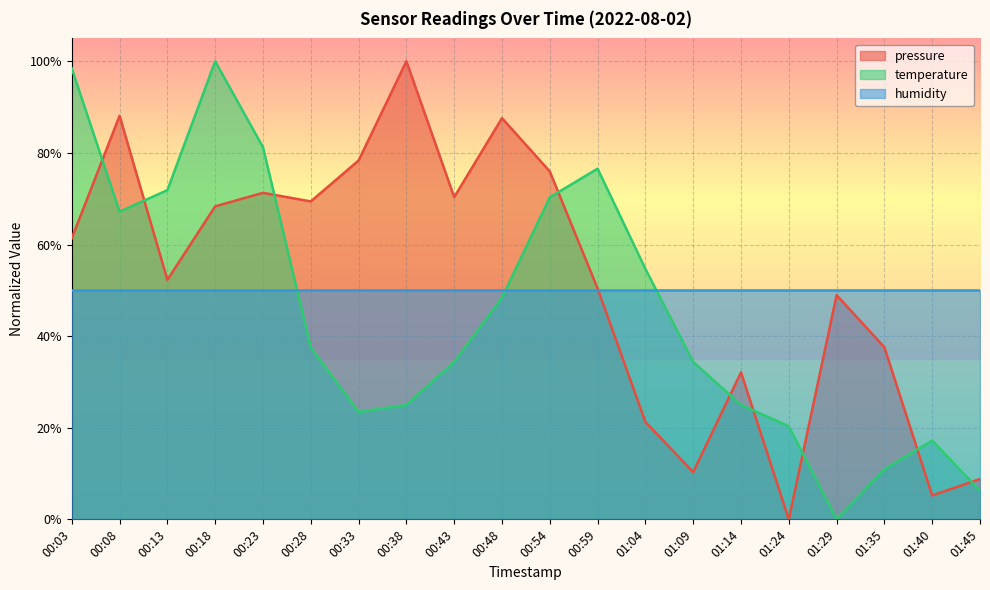

Which series changed the most between 00:38 and 01:14?

pressure